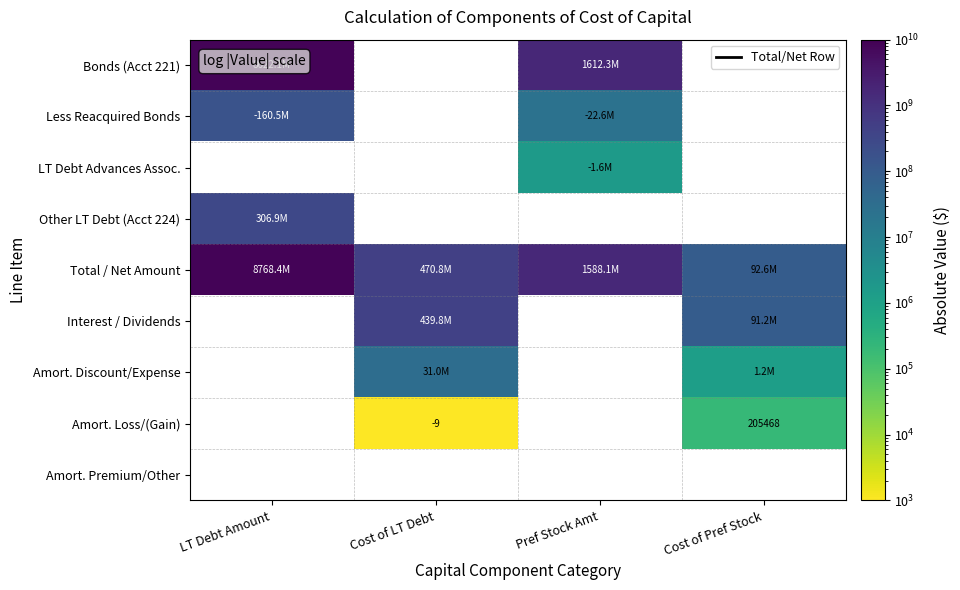

What value does the Amort. Loss/(Gain) series have at Cost of LT Debt?

9.0